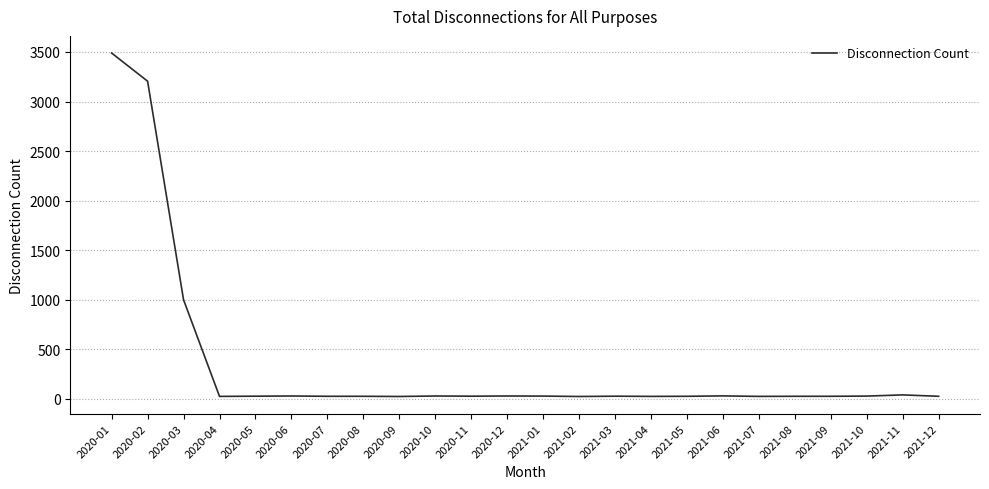

What is the greatest value displayed?

3489